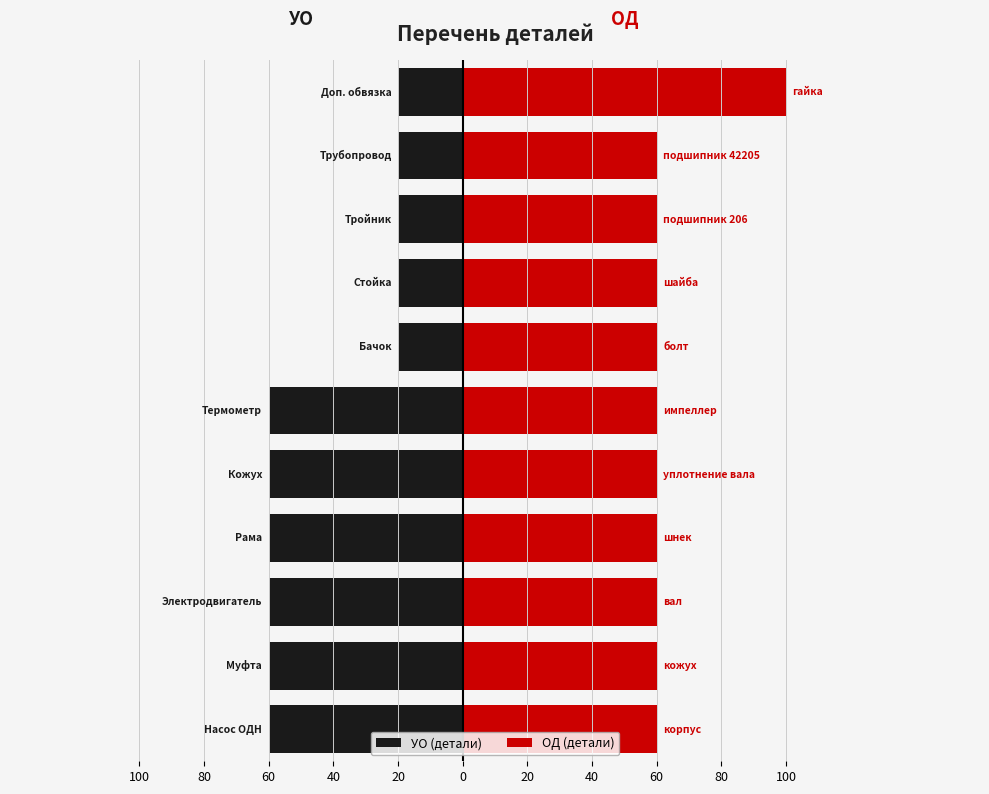

Is it true that ОД (детали) equals 47 at 100?

False